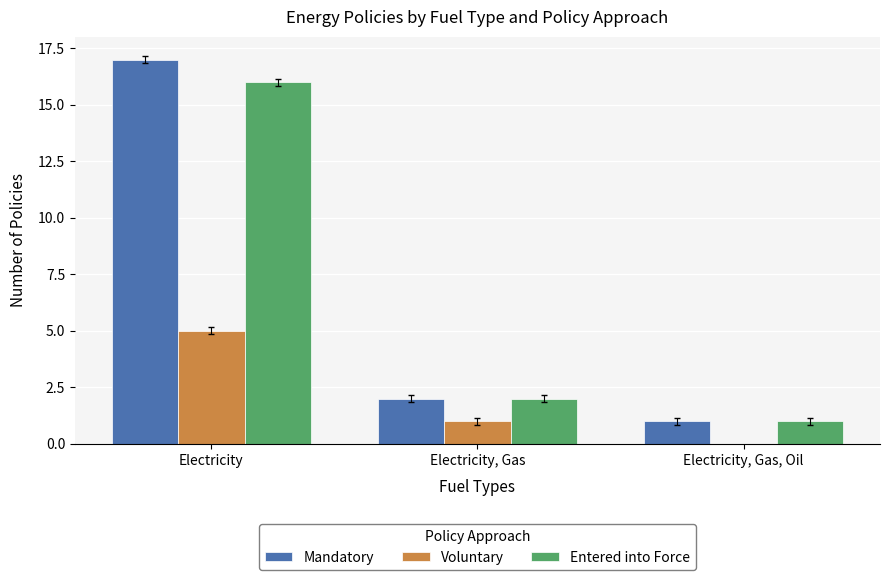

At which category is the sum across all series the highest?

Electricity